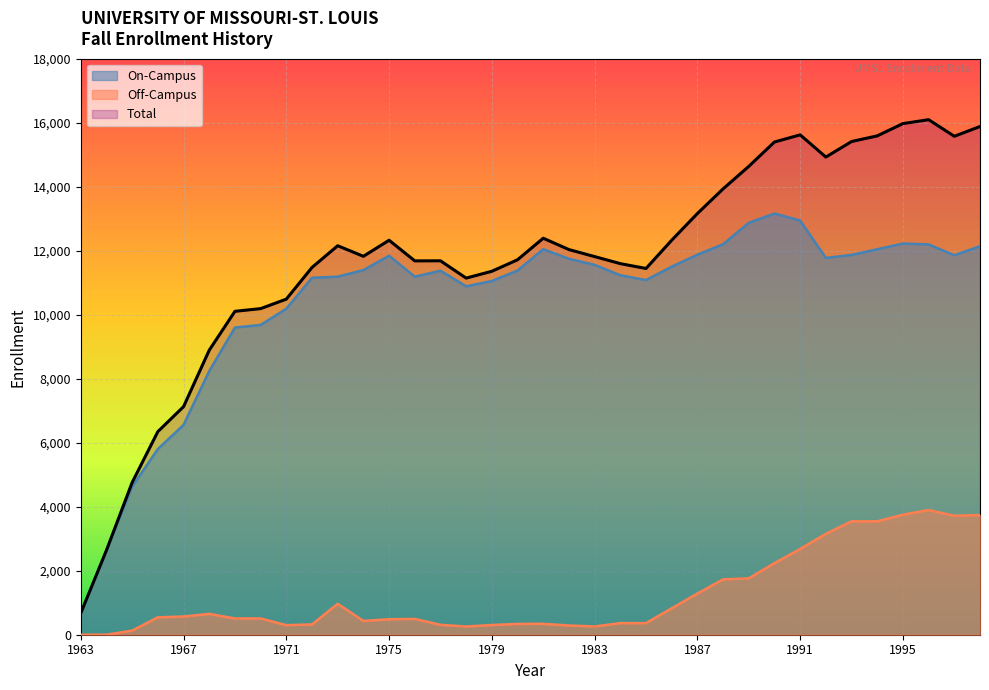

Is the value of Off-Campus at 1987 greater than the value of Total at 1985?

No